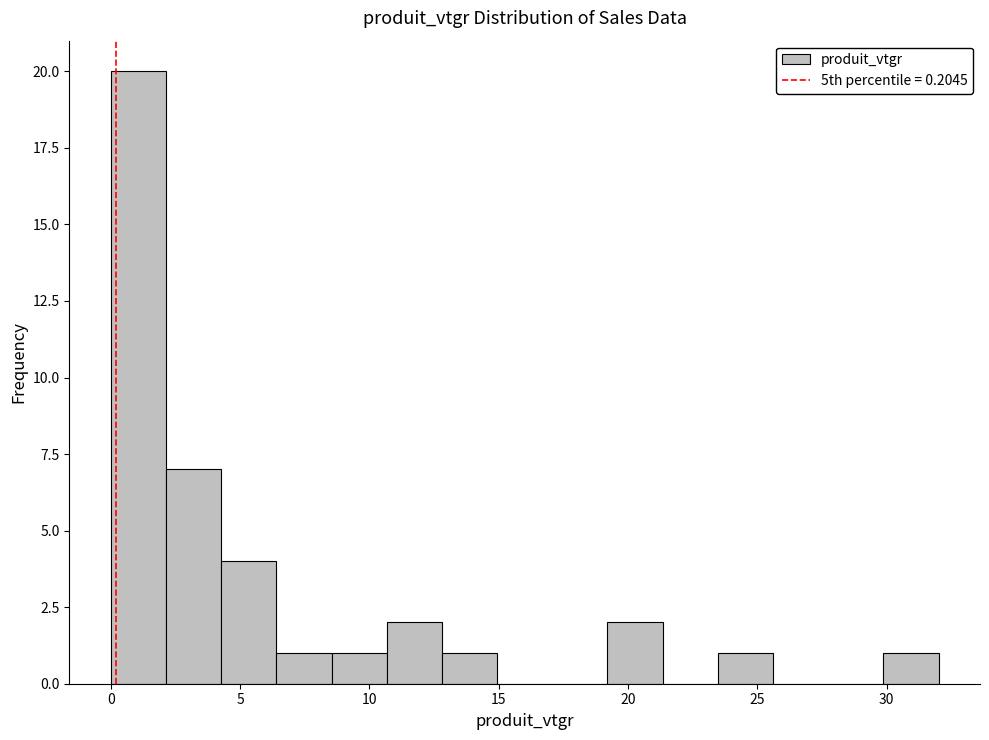

Reading left to right, list every bar in this chart as the range it spans on the x-axis followed by its height. Neither the bar edges nor the heights are printed on the chart, so give them approximately, as read against the axes.

0.0 to 2.0: 20
2.0 to 4.5: 7
4.5 to 6.5: 4
6.5 to 8.5: 1
8.5 to 10.5: 1
10.5 to 13.0: 2
13.0 to 15.0: 1
15.0 to 17.0: 0
17.0 to 19.0: 0
19.0 to 21.5: 2
21.5 to 23.5: 0
23.5 to 25.5: 1
25.5 to 27.5: 0
27.5 to 30.0: 0
30.0 to 32.0: 1